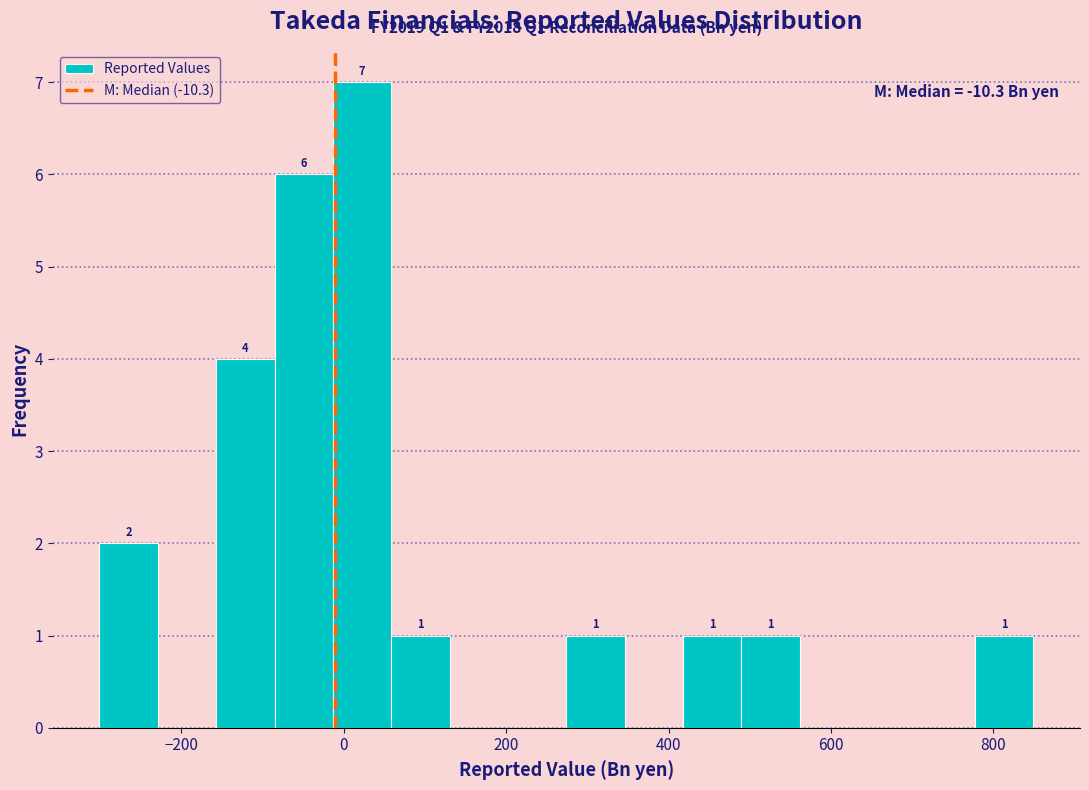

Read against the x-axis, roughly where is the centre of the tallest bar?

20